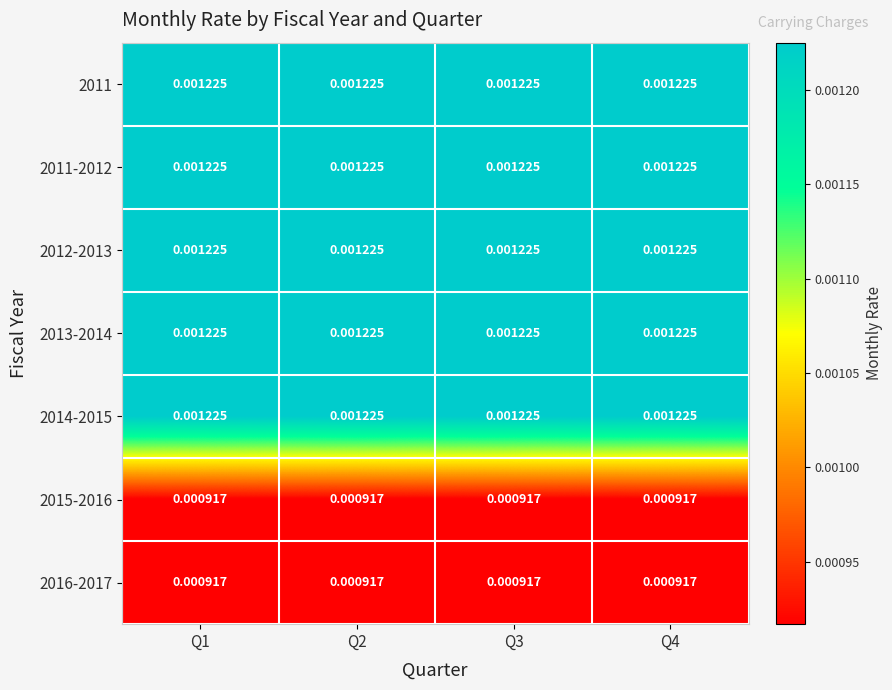

Is the value of 2015-2016 at Q3 greater than the value of 2011-2012 at Q4?

No